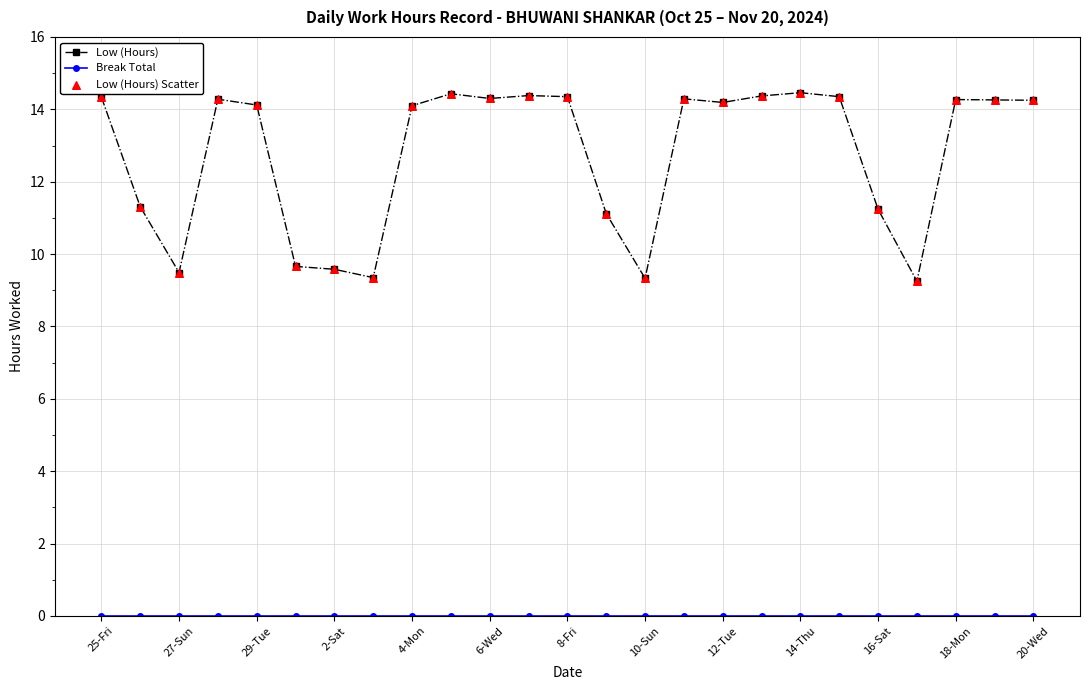

Which series has the largest range (max minus min)?

Low (Hours)